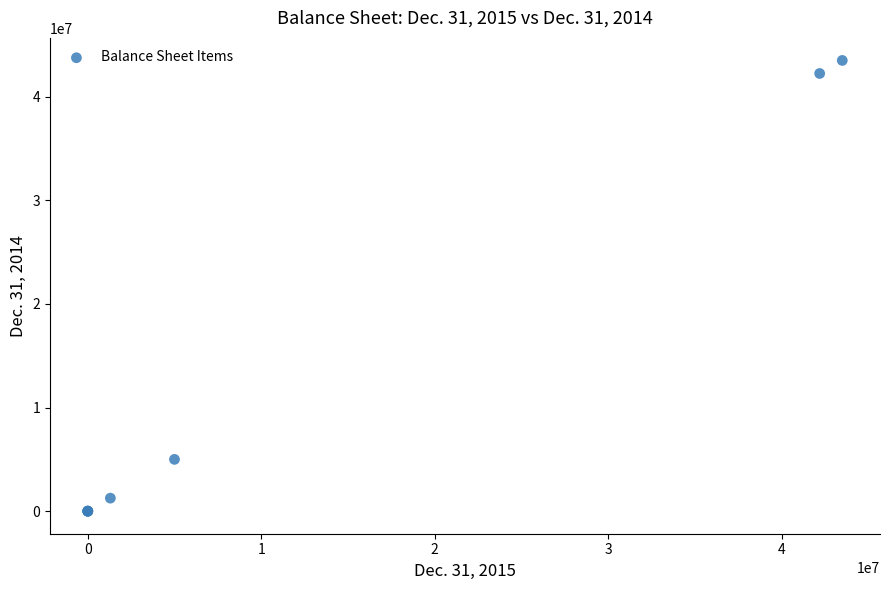

What Y value in the scatter plot is closest to 21750016?

5000000